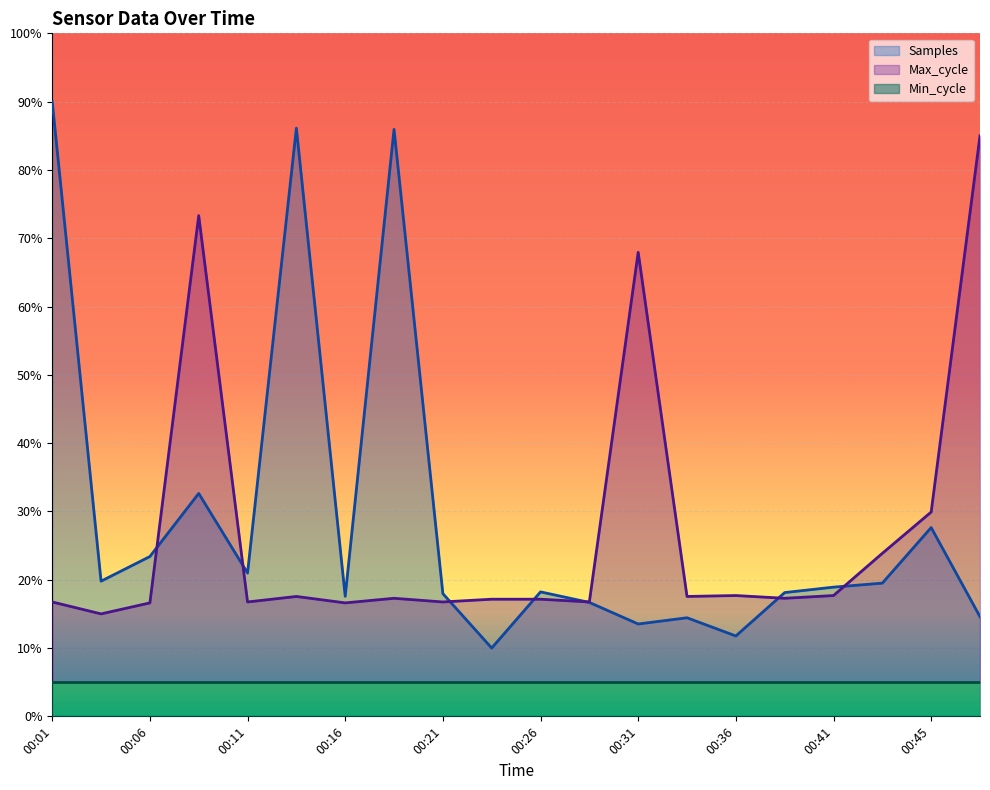

What is the minimum value shown in the chart?

0.1